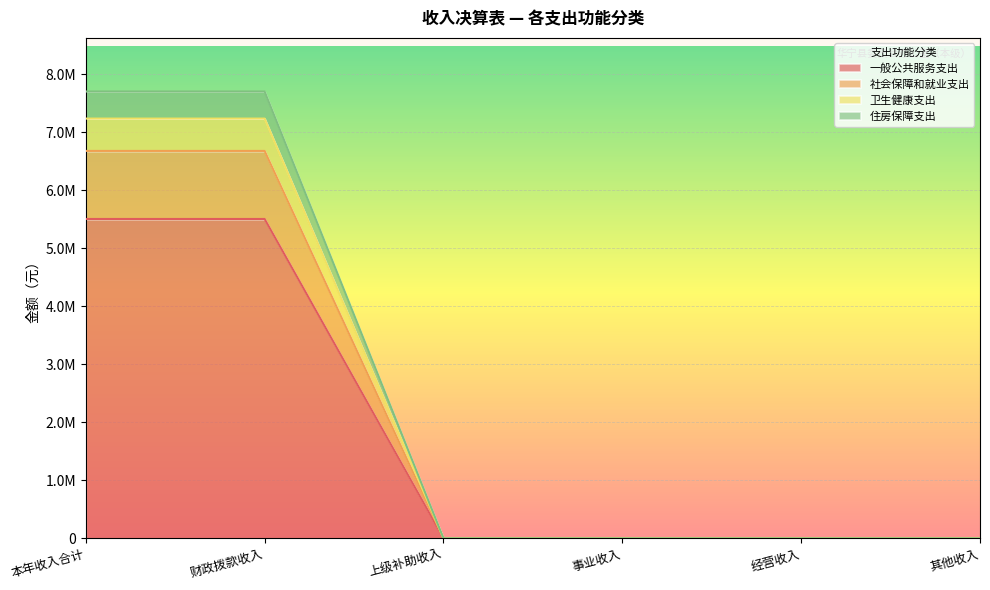

What is the label of the 6th point from the right?

本年收入合计